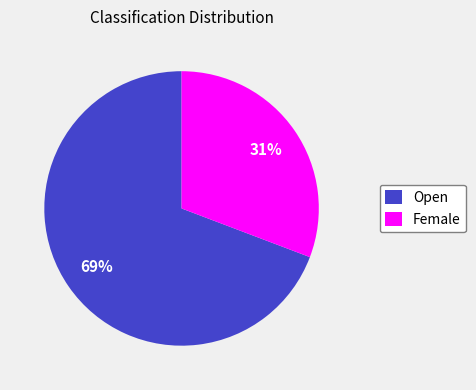

How many slices are in this pie chart?

2